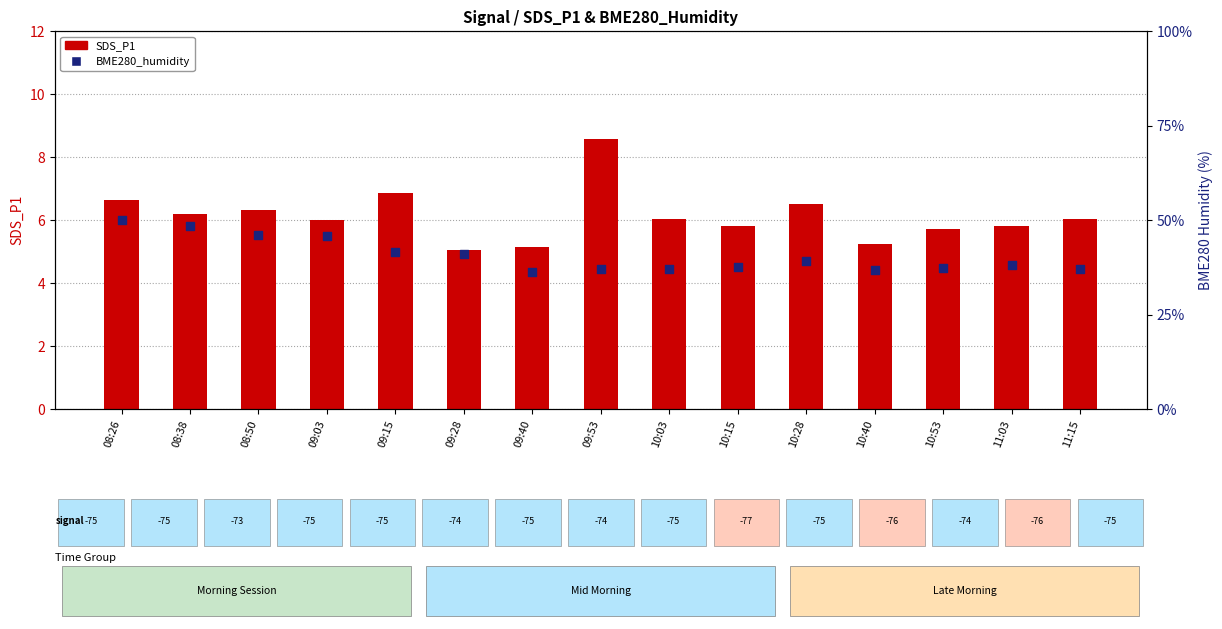

Is the value of SDS_P1 at 09:15 greater than the value of BME280_humidity at 08:26?

No